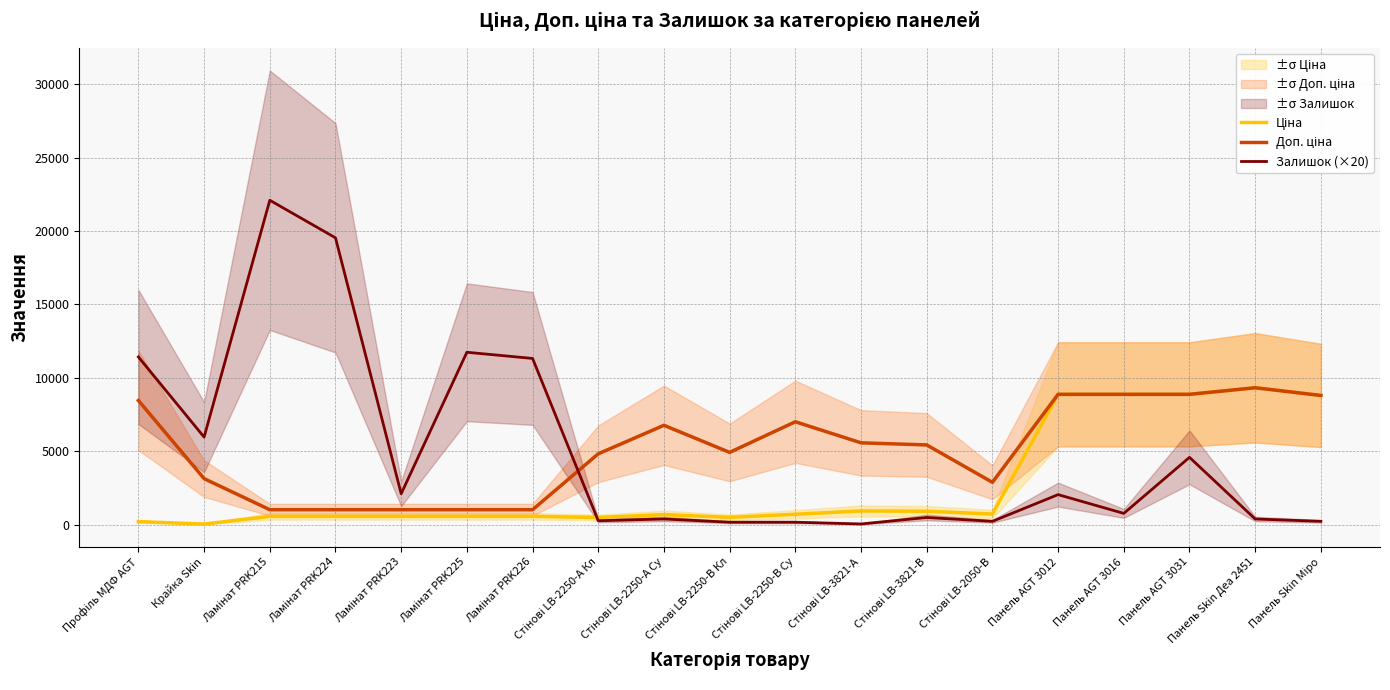

How many lines are shown in the chart?

3